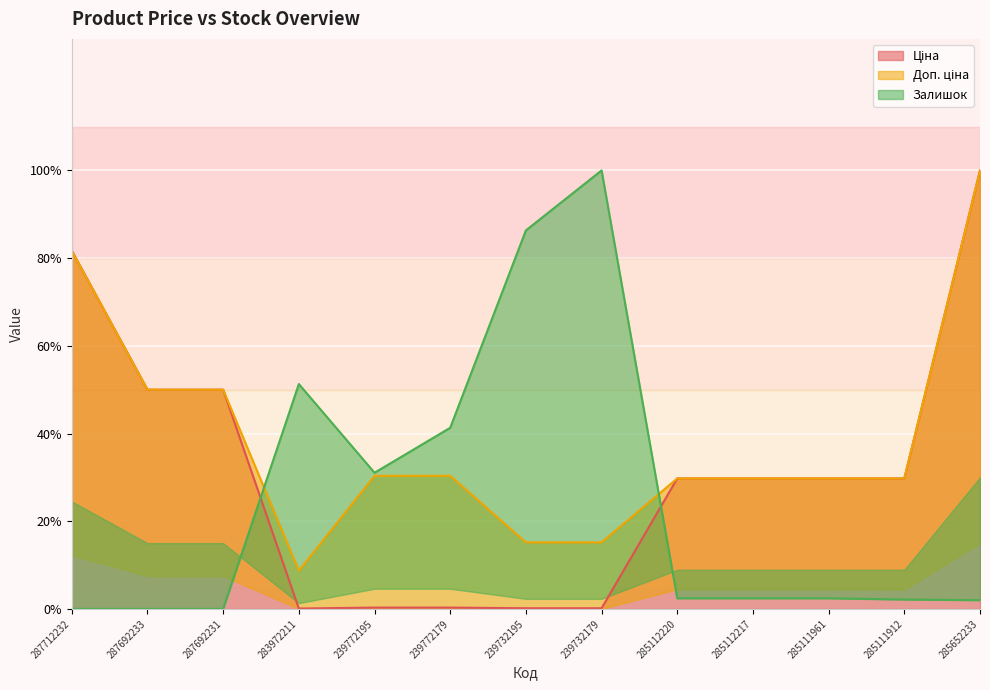

How many data points in Ціна are less than 29?

5